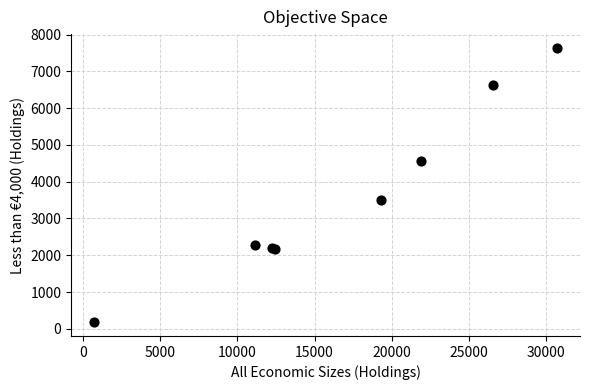

What Y value in the scatter plot is closest to 3910?

3511